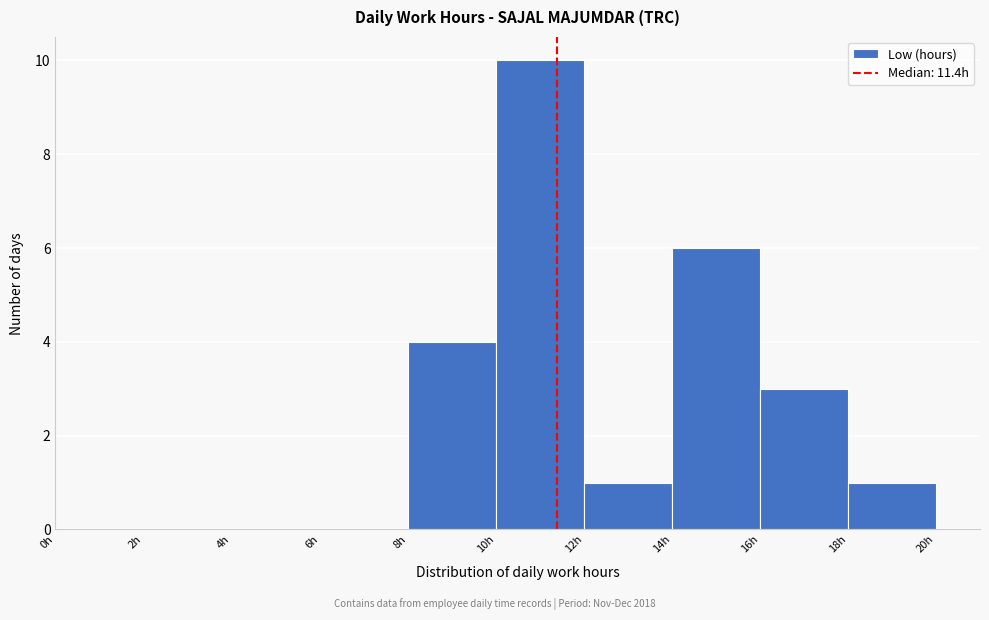

What is the height of the bar covering 12 to 14 on the x-axis? The values are not printed on the chart, so give them approximately, as read against the axis.

1